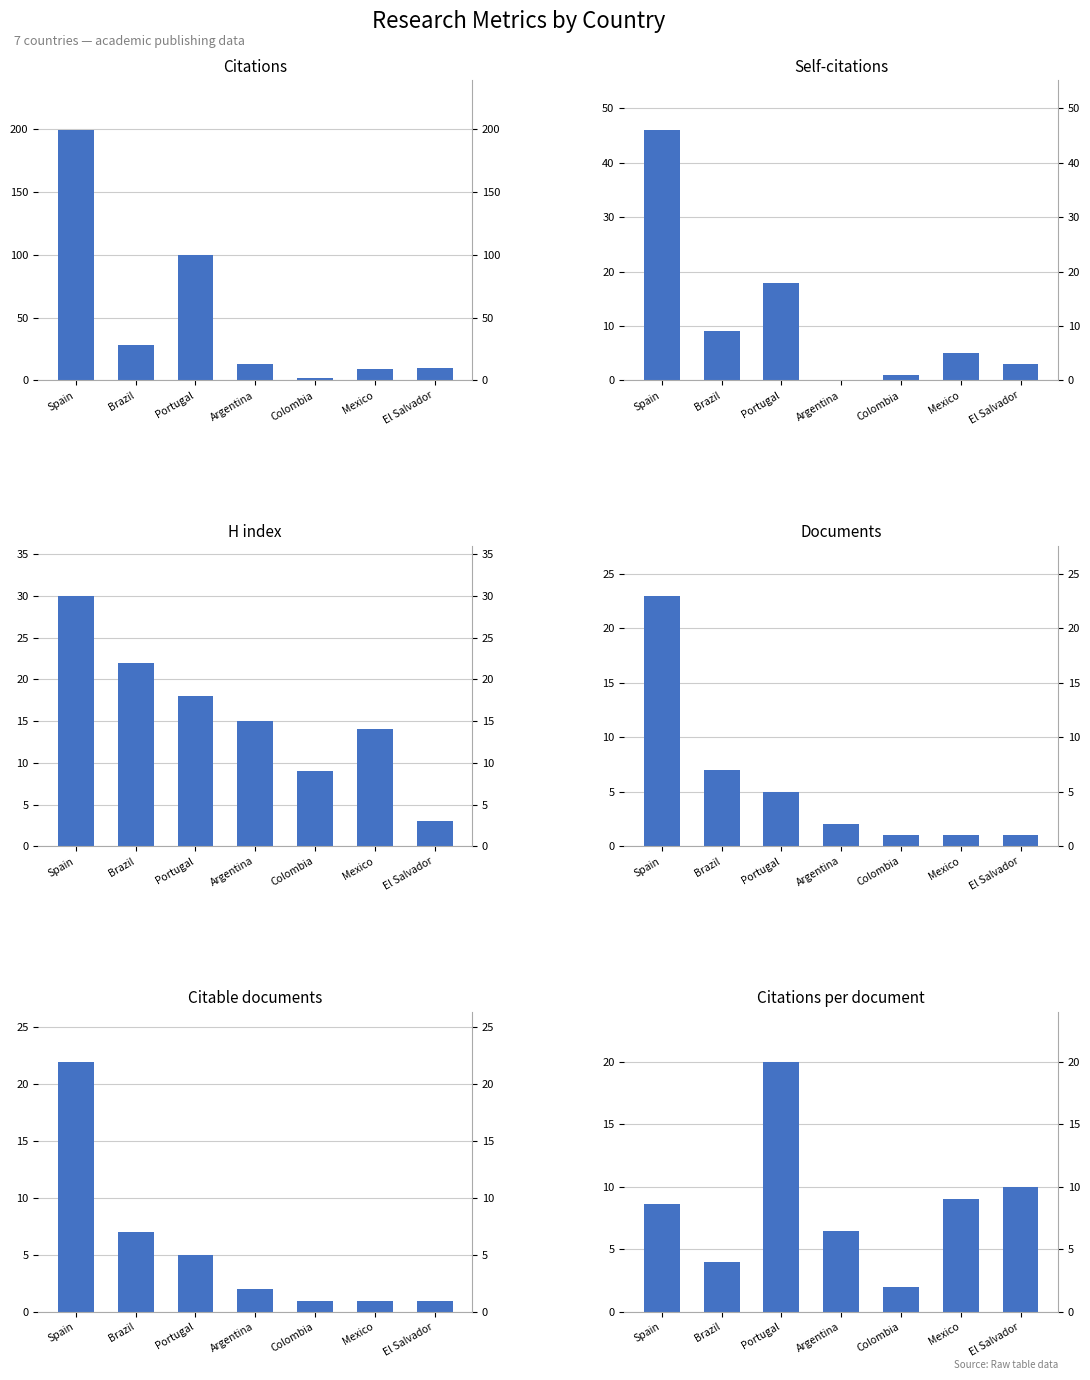

How many data points in Citable documents are less than 2?

3